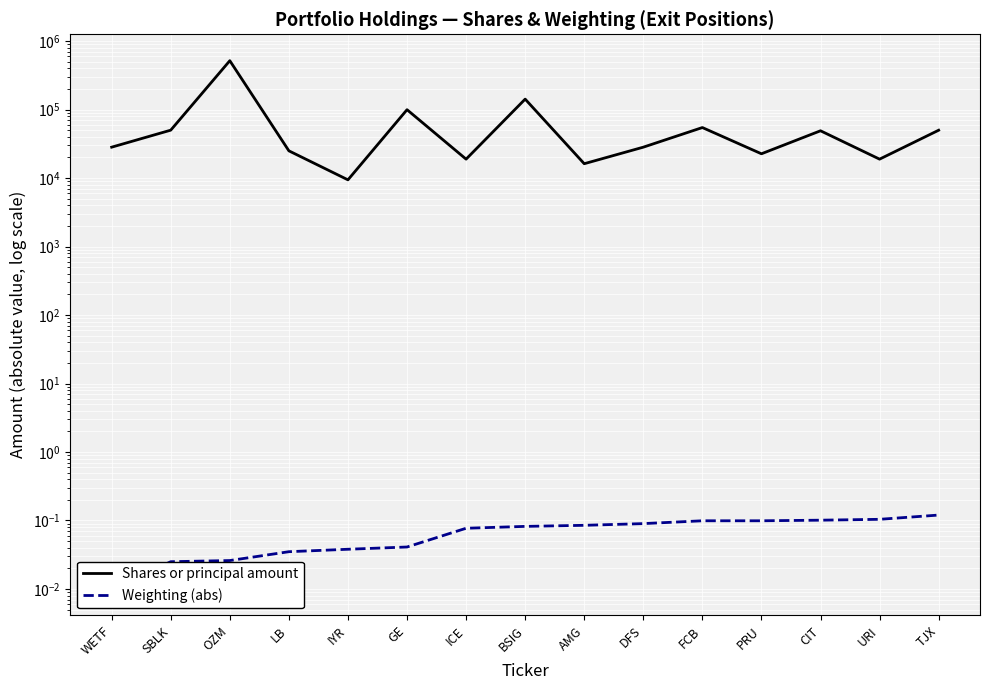

What is the average value of the Weighting (abs) series?

0.1